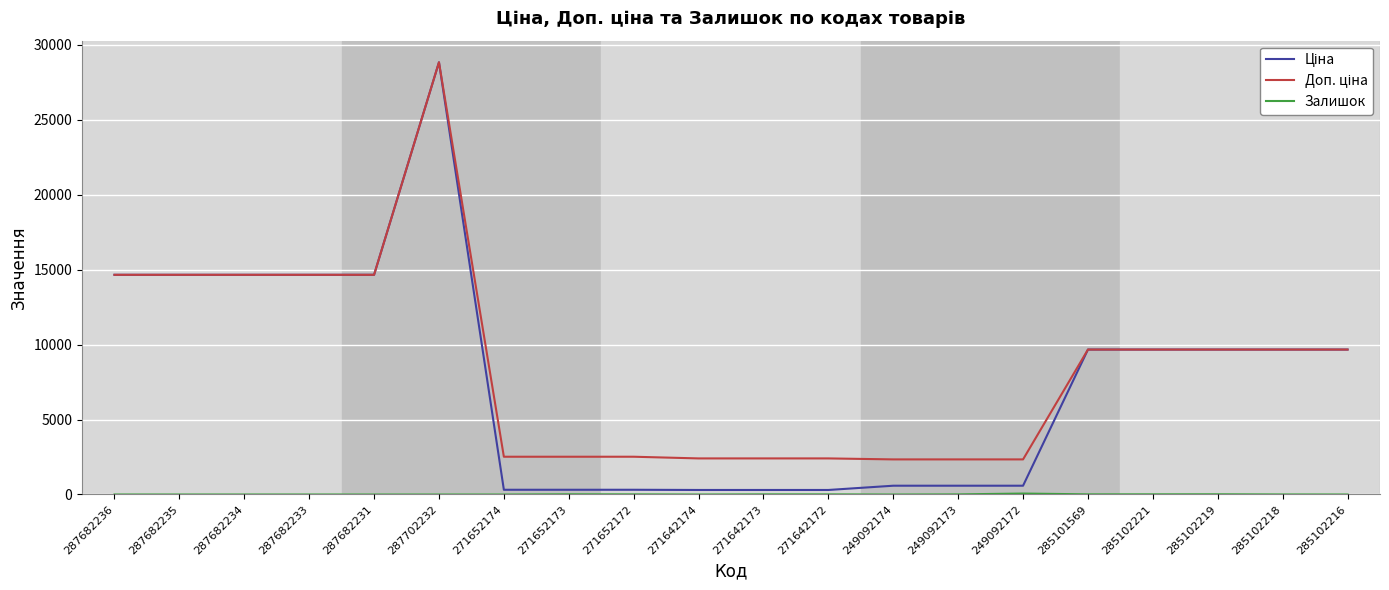

What is the maximum value shown in the chart?

28821.8